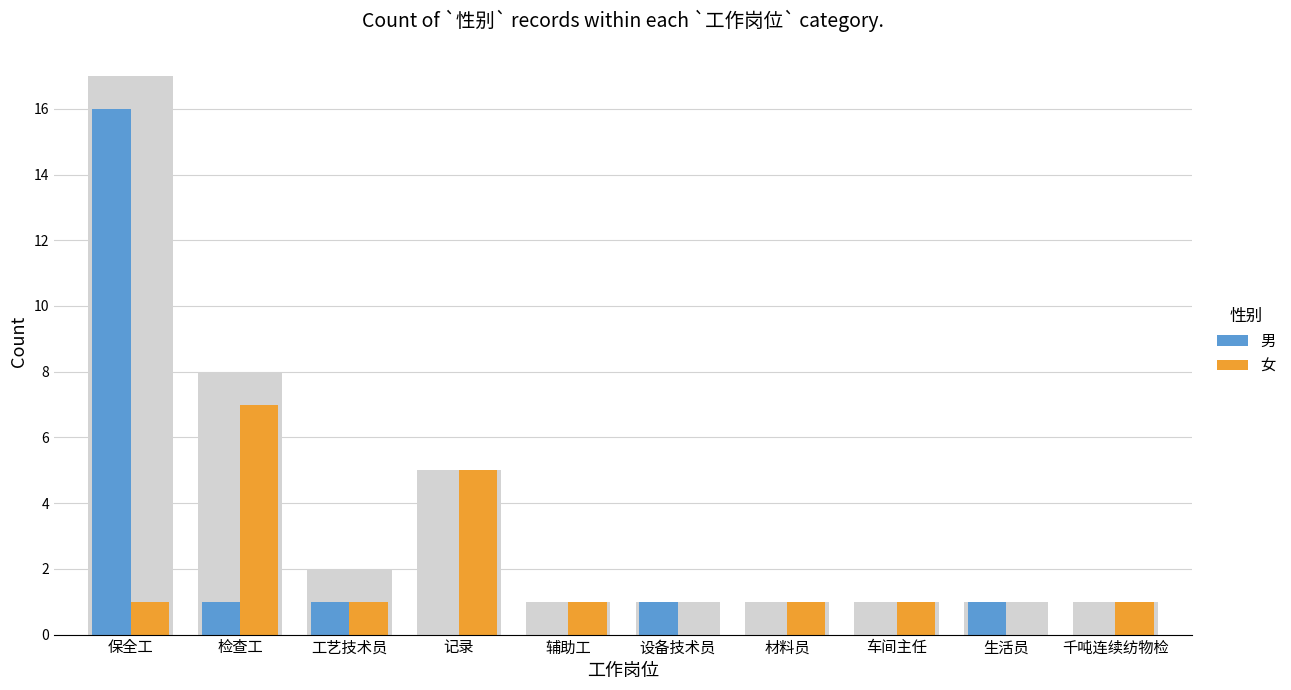

Reading left to right, what are all the values shown in this chart?

男: 保全工=16	检查工=1	工艺技术员=1	记录=0	辅助工=0	设备技术员=1	材料员=0	车间主任=0	生活员=1	千吨连续纺物检=0
女: 保全工=1	检查工=7	工艺技术员=1	记录=5	辅助工=1	设备技术员=0	材料员=1	车间主任=1	生活员=0	千吨连续纺物检=1